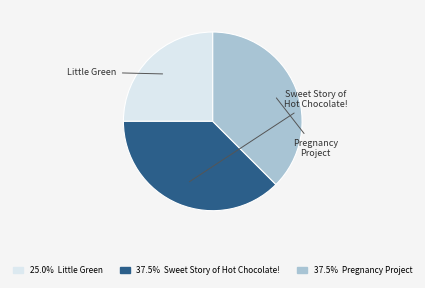

Does any single category account for the majority?

No